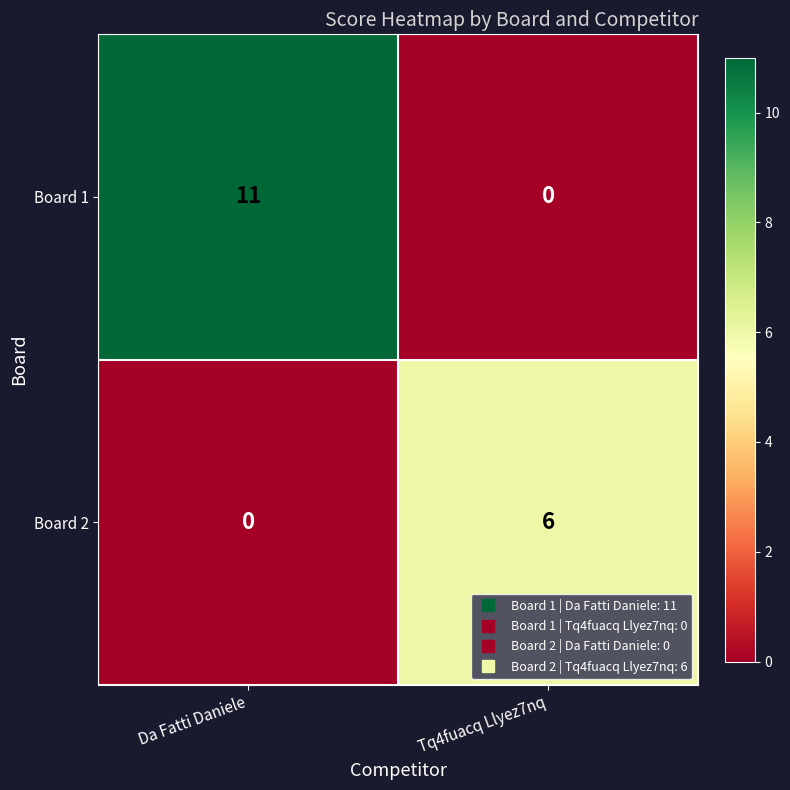

Reading right to left, extract all data points from this chart.

Board 1: Tq4fuacq Llyez7nq=0	Da Fatti Daniele=11
Board 2: Tq4fuacq Llyez7nq=6	Da Fatti Daniele=0